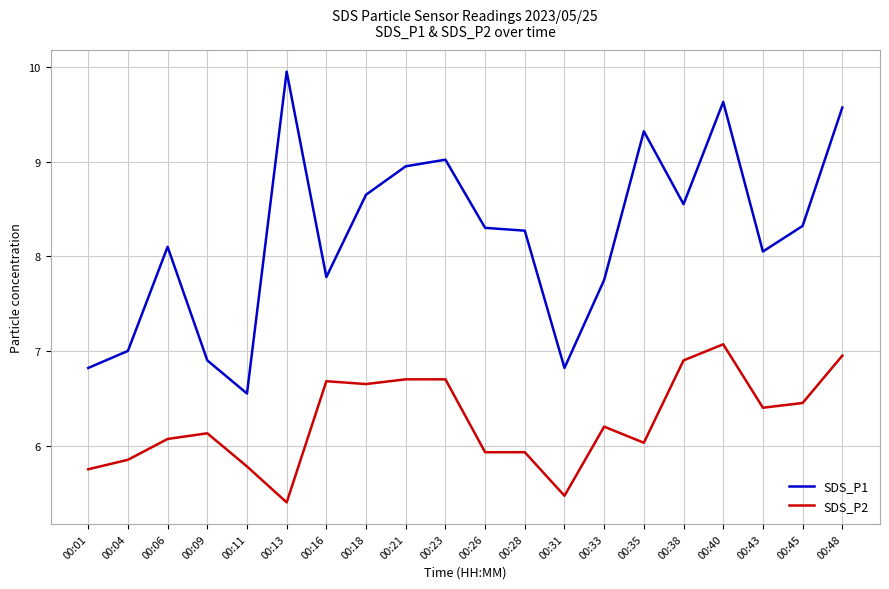

True or false: SDS_P2 and SDS_P1 cross at least once.

False